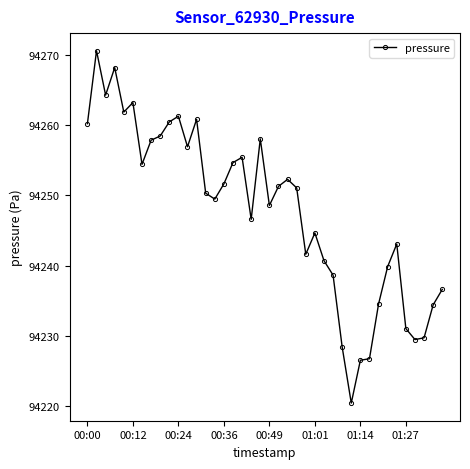

What is the difference between the second highest and minimum values?

47.7